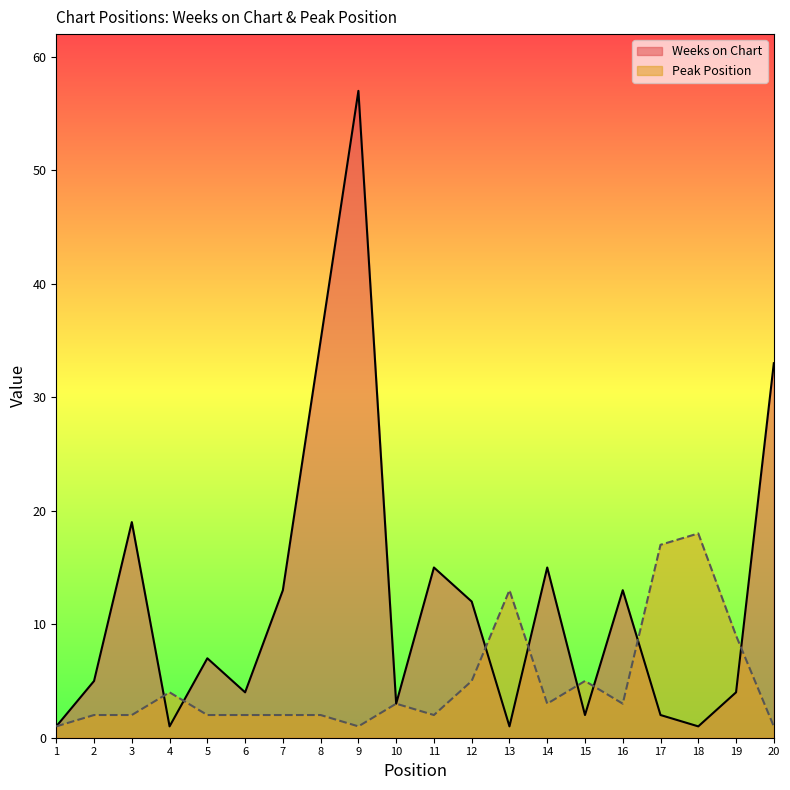

How many distinct data groups are displayed?

2